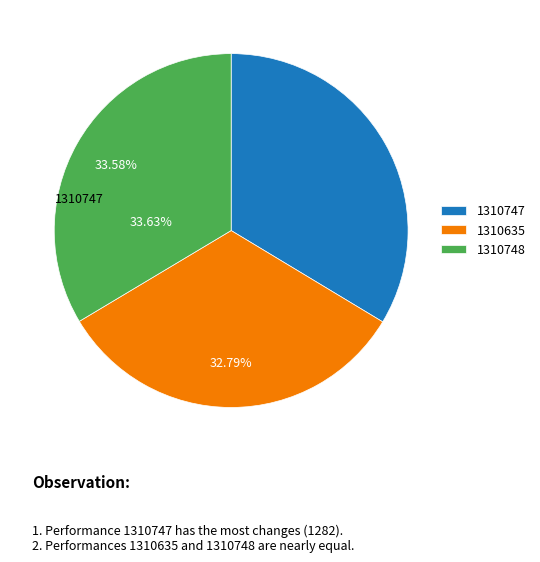

What percentage is the 1310747 slice, to the nearest percent?

34%